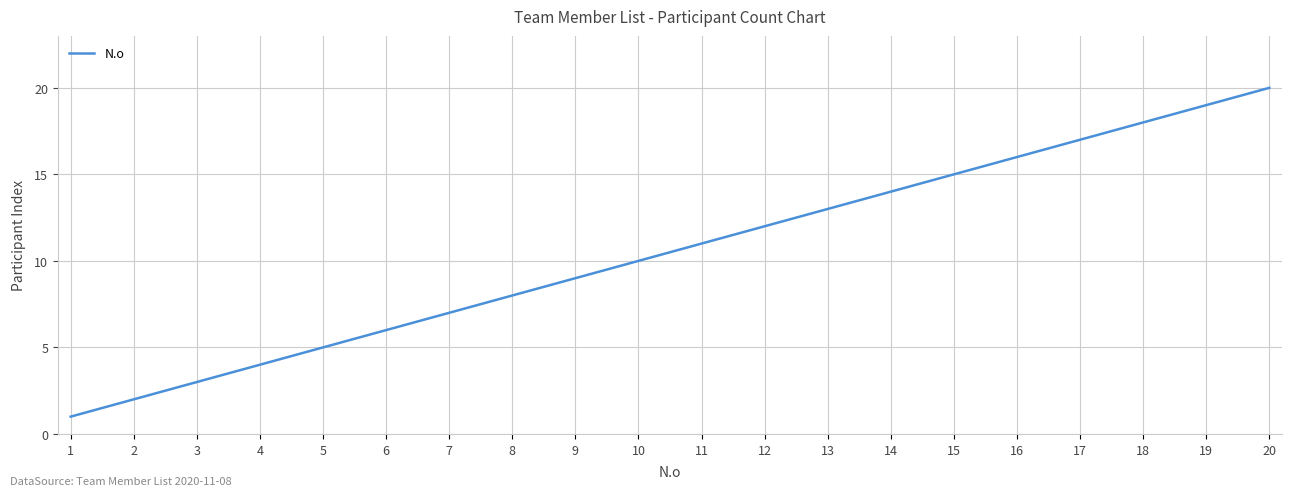

How many values are below 11?

10